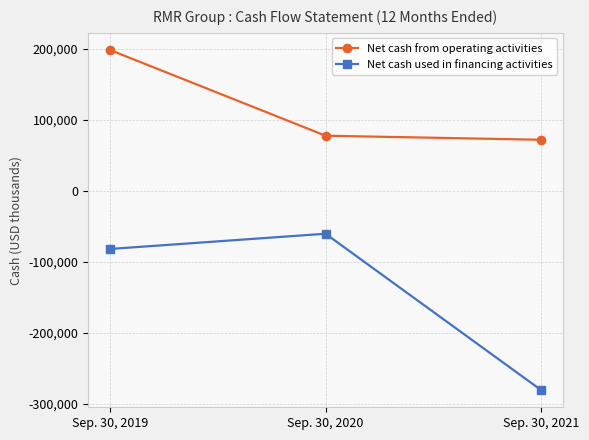

List the series in order of their peak value, lowest first.

Net cash used in financing activities, Net cash from operating activities